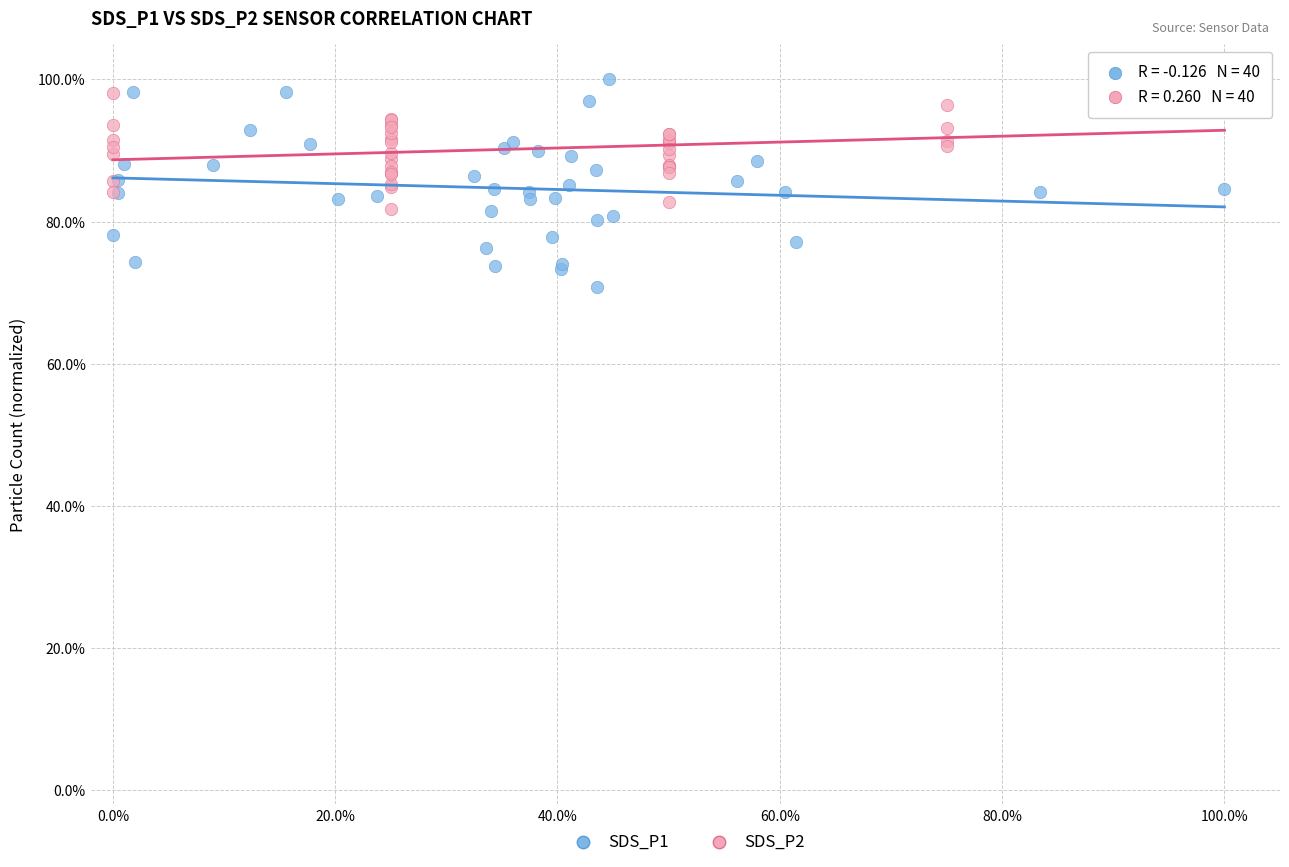

What are all the series names shown in the legend?

SDS_P1, SDS_P2